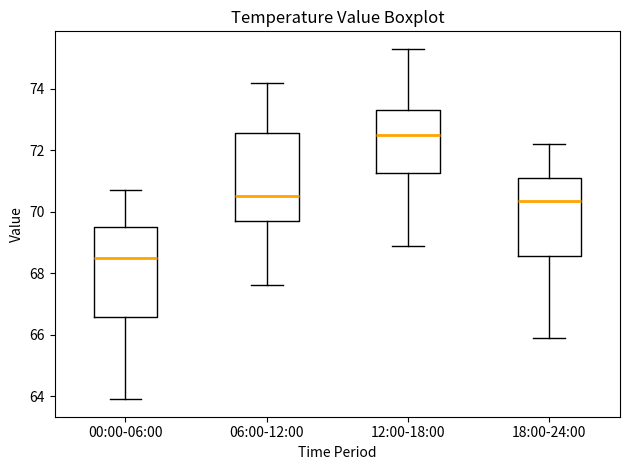

Reading left to right, read every box against the y-axis: the position of its median line, the range the box covers, and the ends of its whiskers. The values are not printed on the chart, so give them approximately, as read against the axis.

00:00-06:00: median 68.6, box 66.6 to 69.6, whiskers 64.0 to 70.8
06:00-12:00: median 70.6, box 69.8 to 72.6, whiskers 67.6 to 74.2
12:00-18:00: median 72.6, box 71.2 to 73.4, whiskers 69.0 to 75.4
18:00-24:00: median 70.4, box 68.6 to 71.2, whiskers 66.0 to 72.2